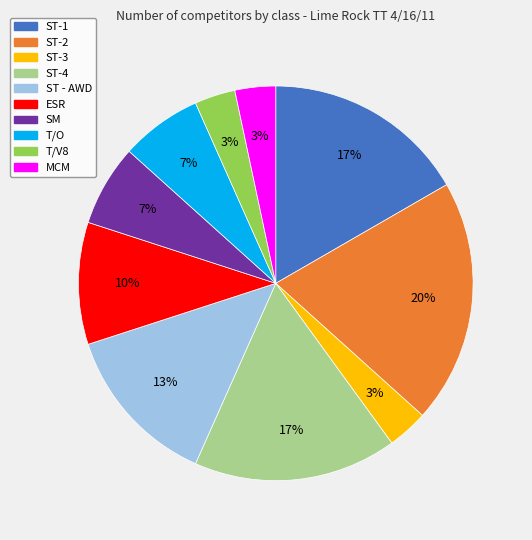

What is the largest slice in the pie chart?

ST-2